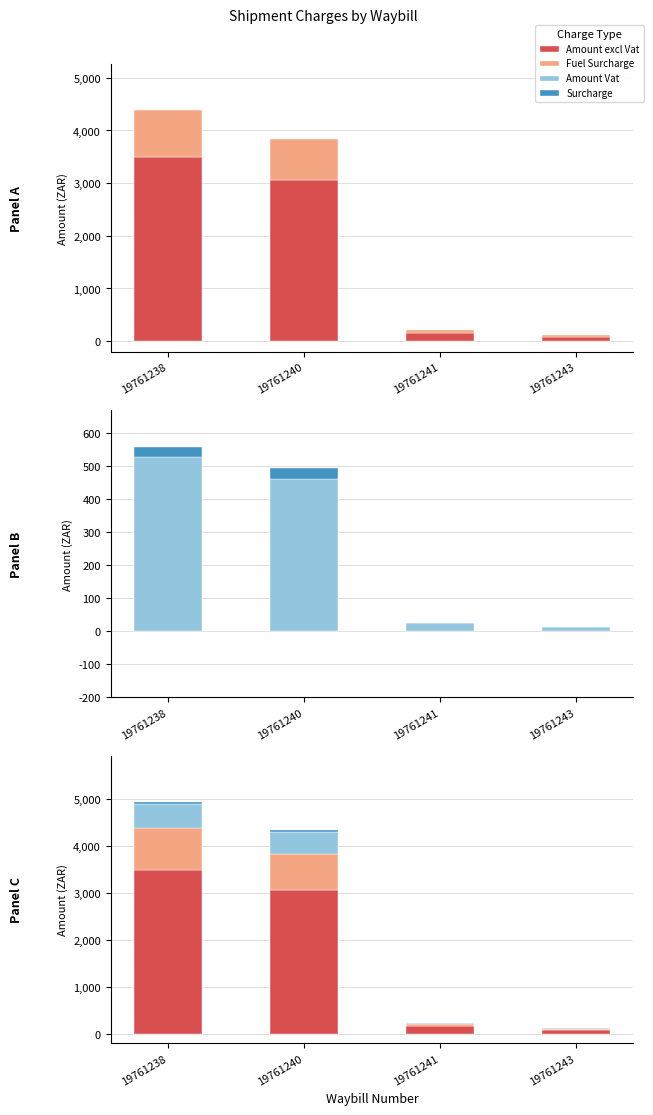

What is the difference between the maximum and minimum values in the Fuel Surcharge series?

864.3